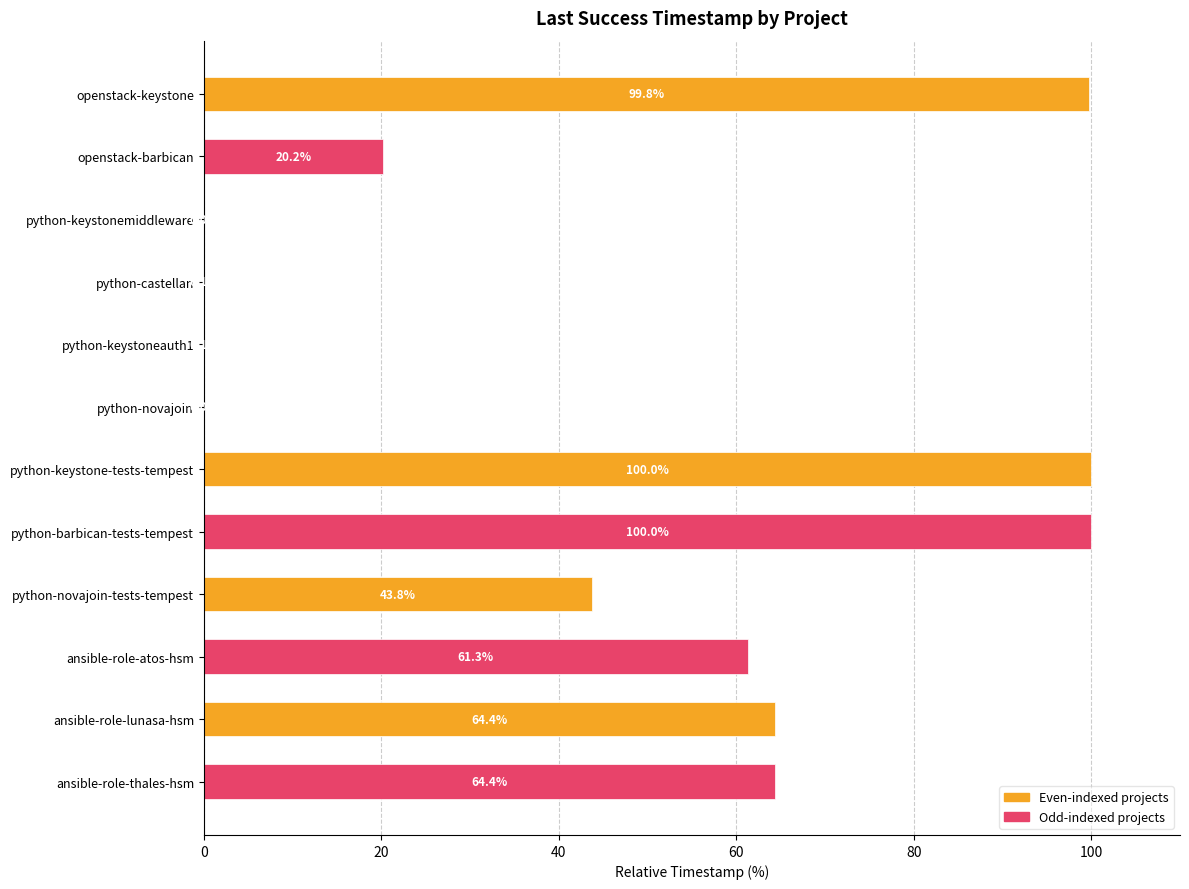

The value at ansible-role-lunasa-hsm is 64.4. True or false?

True